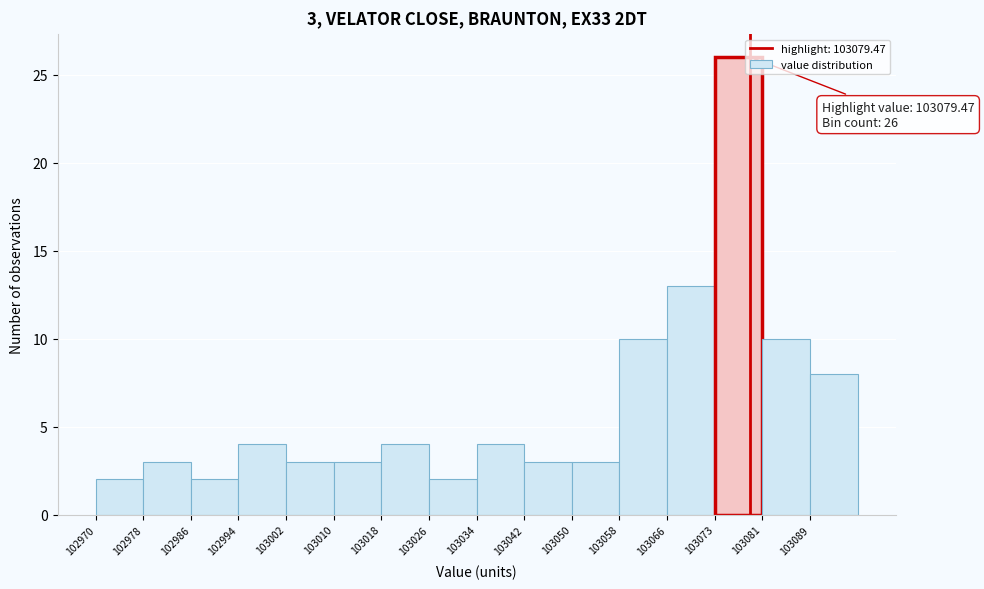

Over which range of the x-axis is the bar tallest?

103073 to 103081